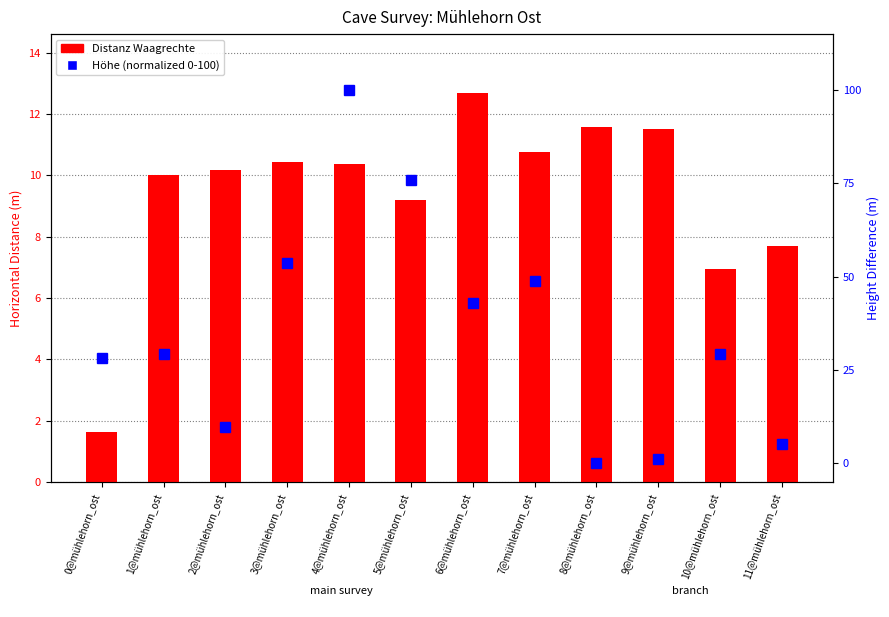

What position from the right is 10@mühlehorn_ost?

2